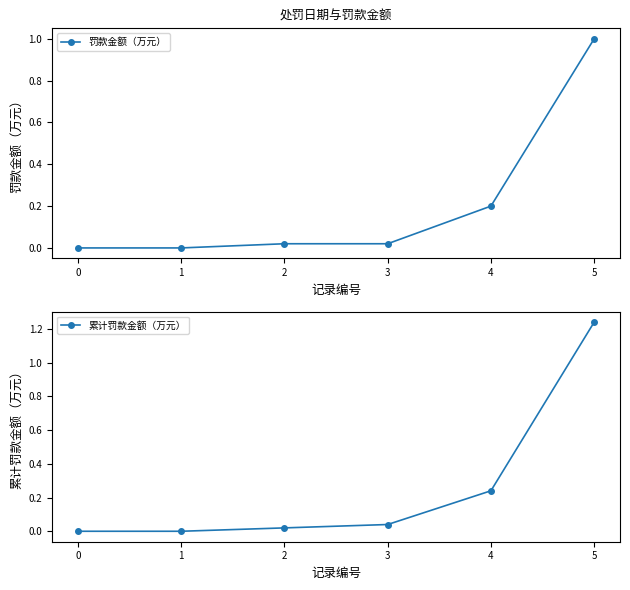

What is the sum of all 罚款金额（万元） values?

1.2